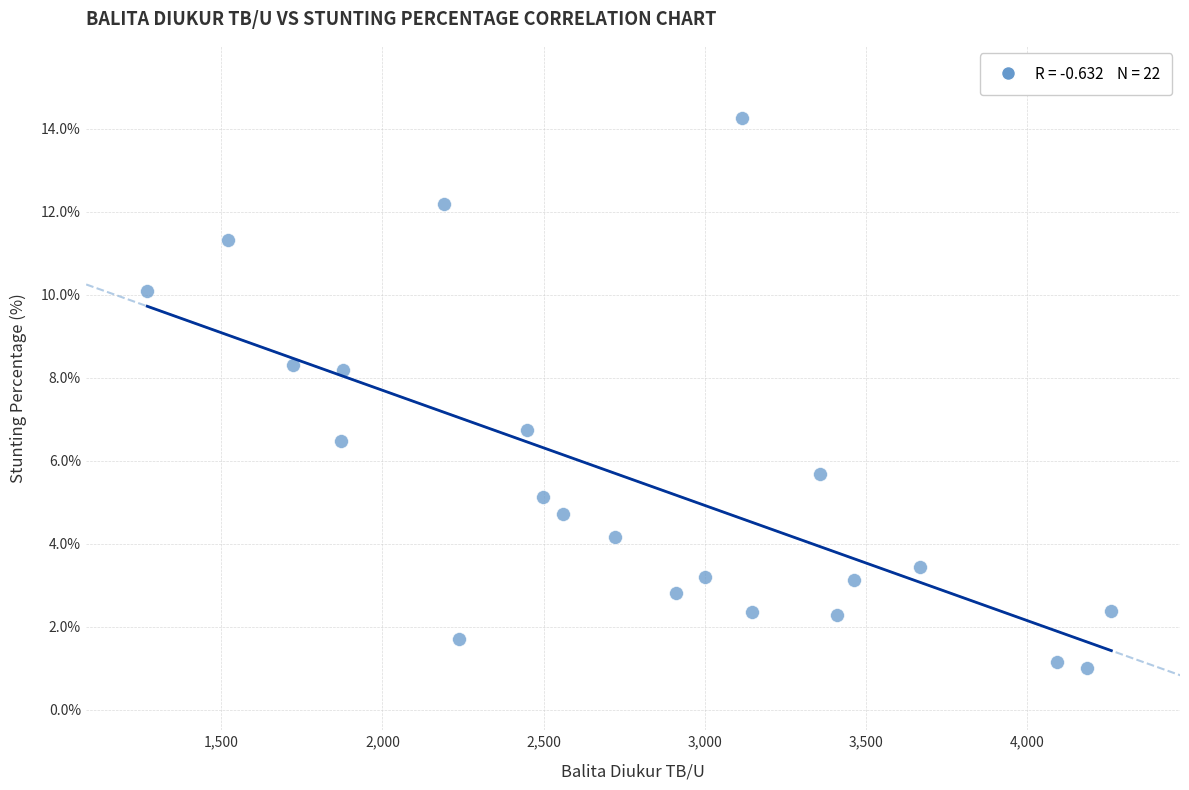

What Y value in the scatter plot is closest to 7?

6.7